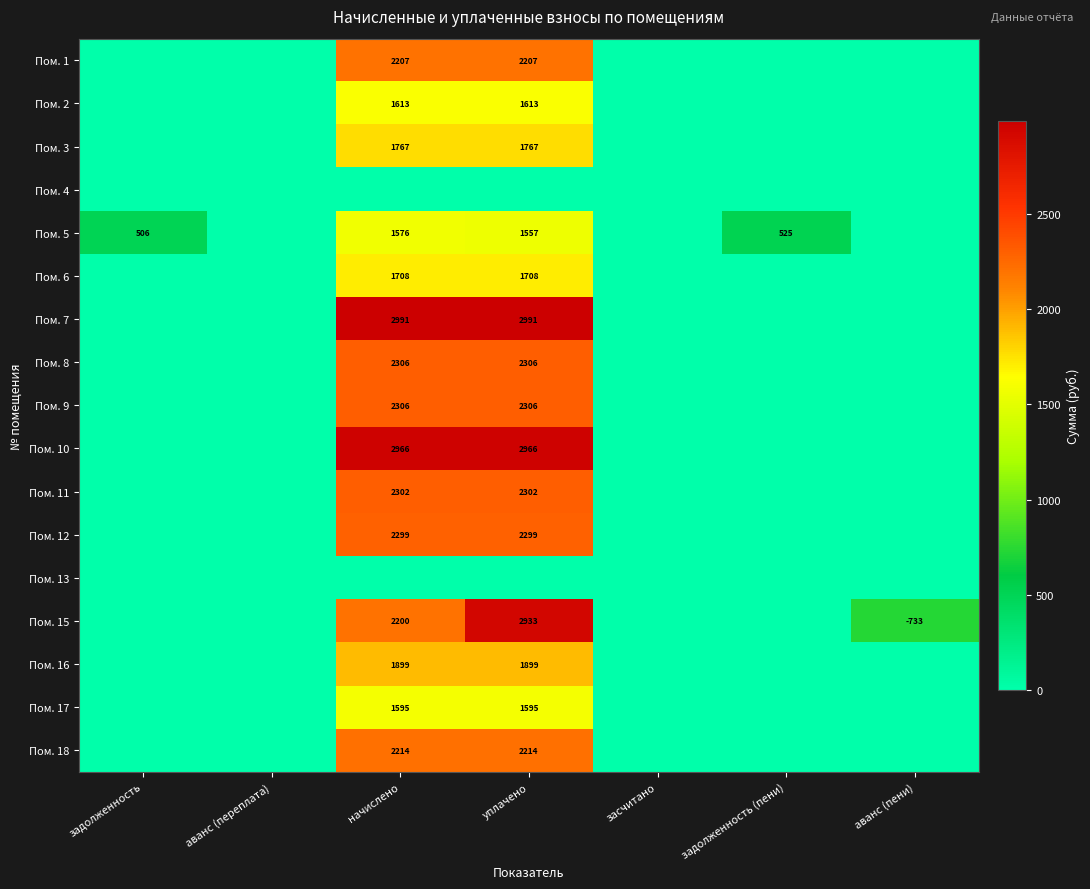

The value of Пом. 2 at начислено is 747. True or false?

False